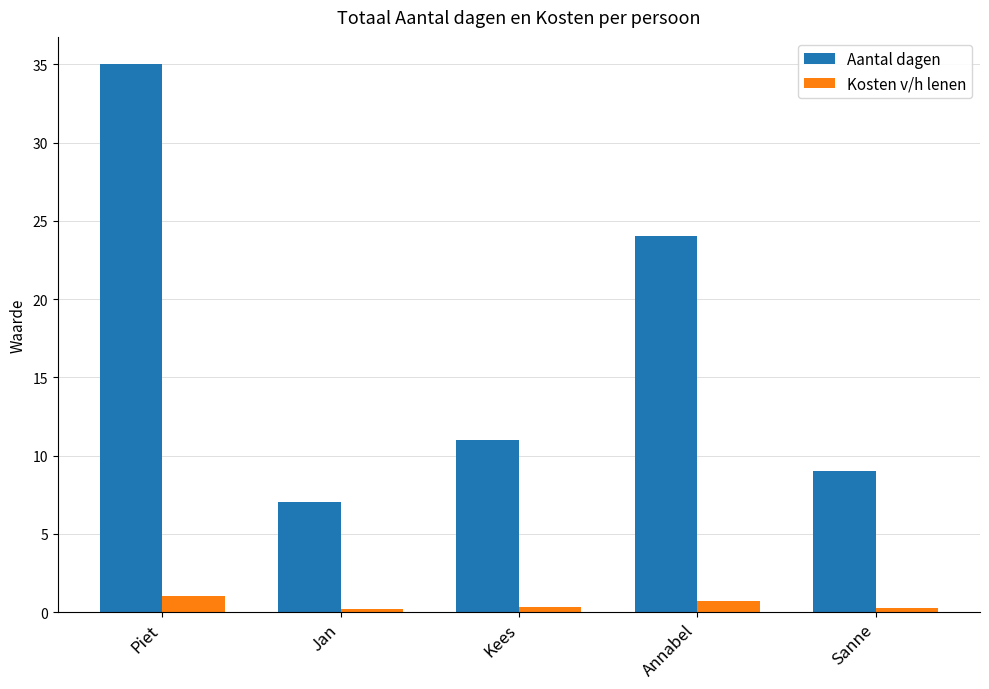

What value does the Aantal dagen series have at Annabel?

24.0